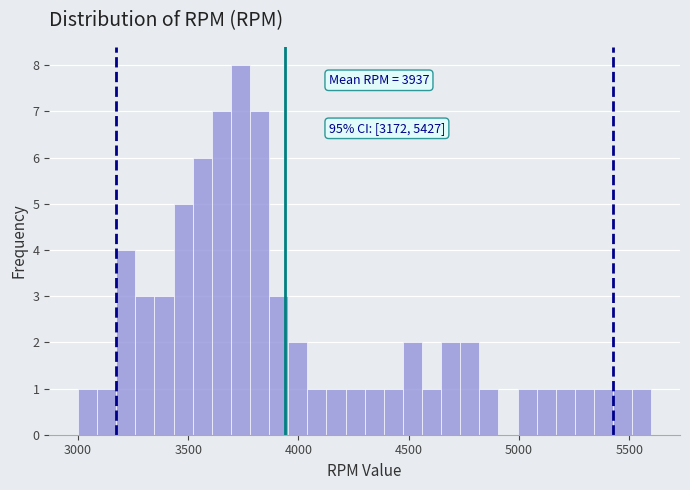

Read against the x-axis, roughly where is the centre of the tallest bar?

3750